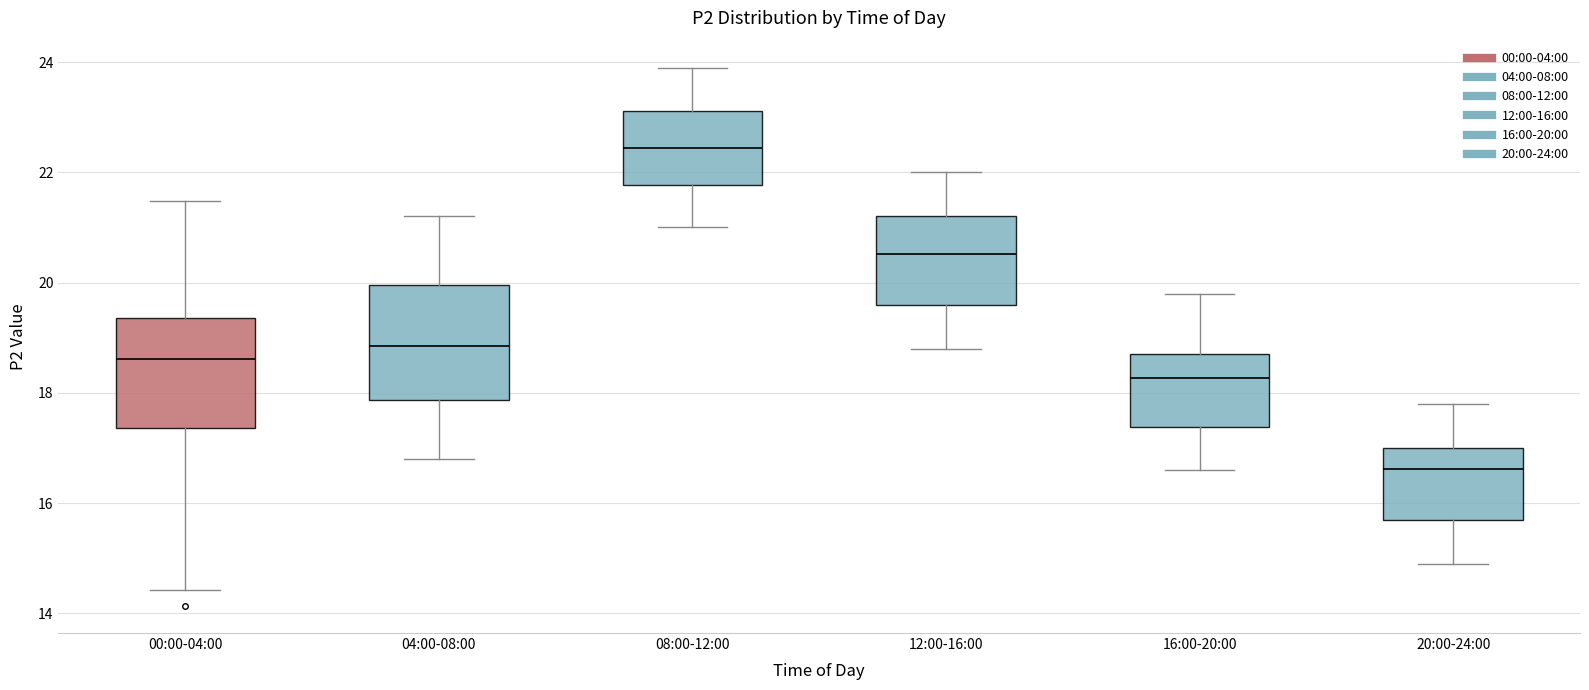

Reading left to right, read every box against the y-axis: the position of its median line, the range the box covers, and the ends of its whiskers. The values are not printed on the chart, so give them approximately, as read against the axis.

00:00-04:00: median 18.6, box 17.4 to 19.4, whiskers 14.4 to 21.4
04:00-08:00: median 18.8, box 17.8 to 20.0, whiskers 16.8 to 21.2
08:00-12:00: median 22.4, box 21.8 to 23.2, whiskers 21.0 to 24.0
12:00-16:00: median 20.6, box 19.6 to 21.2, whiskers 18.8 to 22.0
16:00-20:00: median 18.2, box 17.4 to 18.8, whiskers 16.6 to 19.8
20:00-24:00: median 16.6, box 15.6 to 17.0, whiskers 15.0 to 17.8